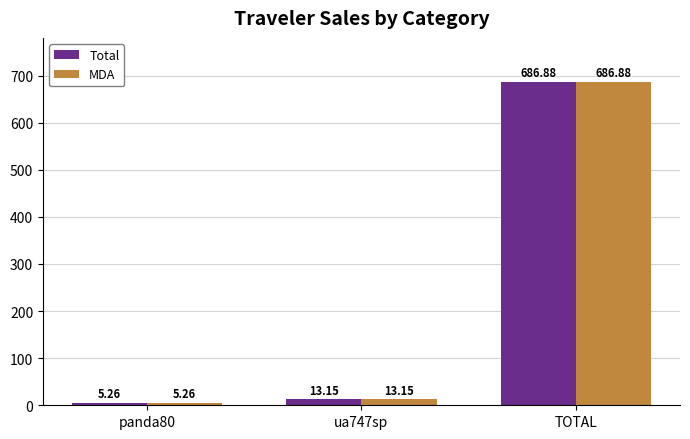

How many categories are shown in the chart?

3